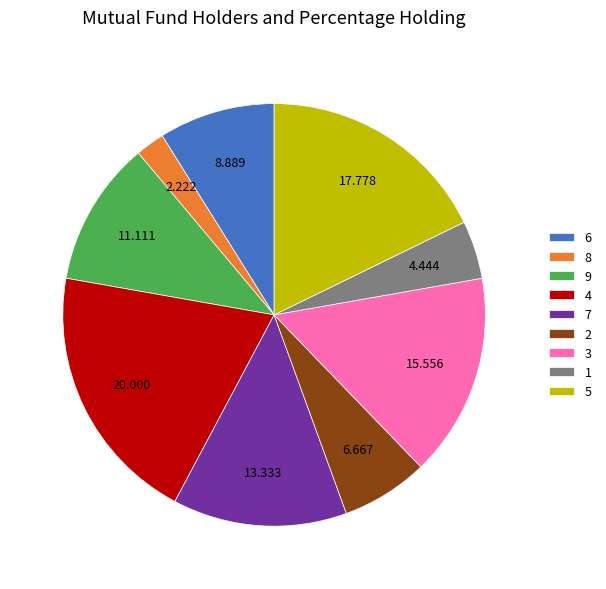

What is the smallest slice in the pie chart?

8